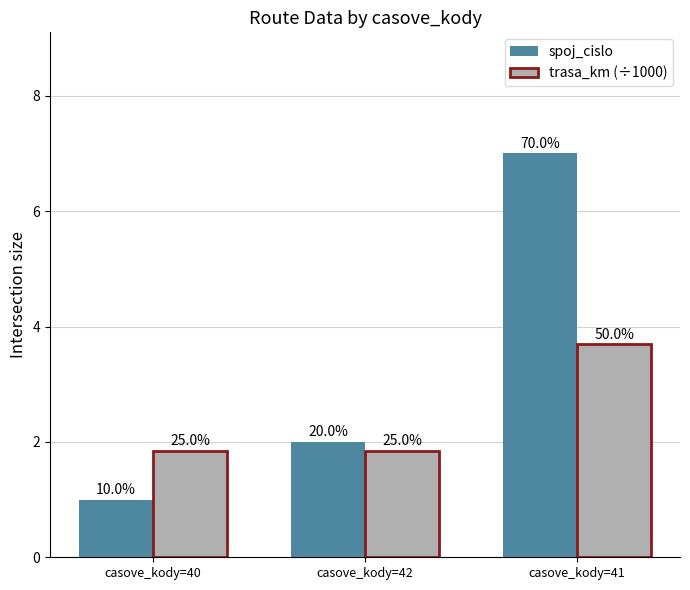

What are all the series names shown in the legend?

spoj_cislo, trasa_km (÷1000)